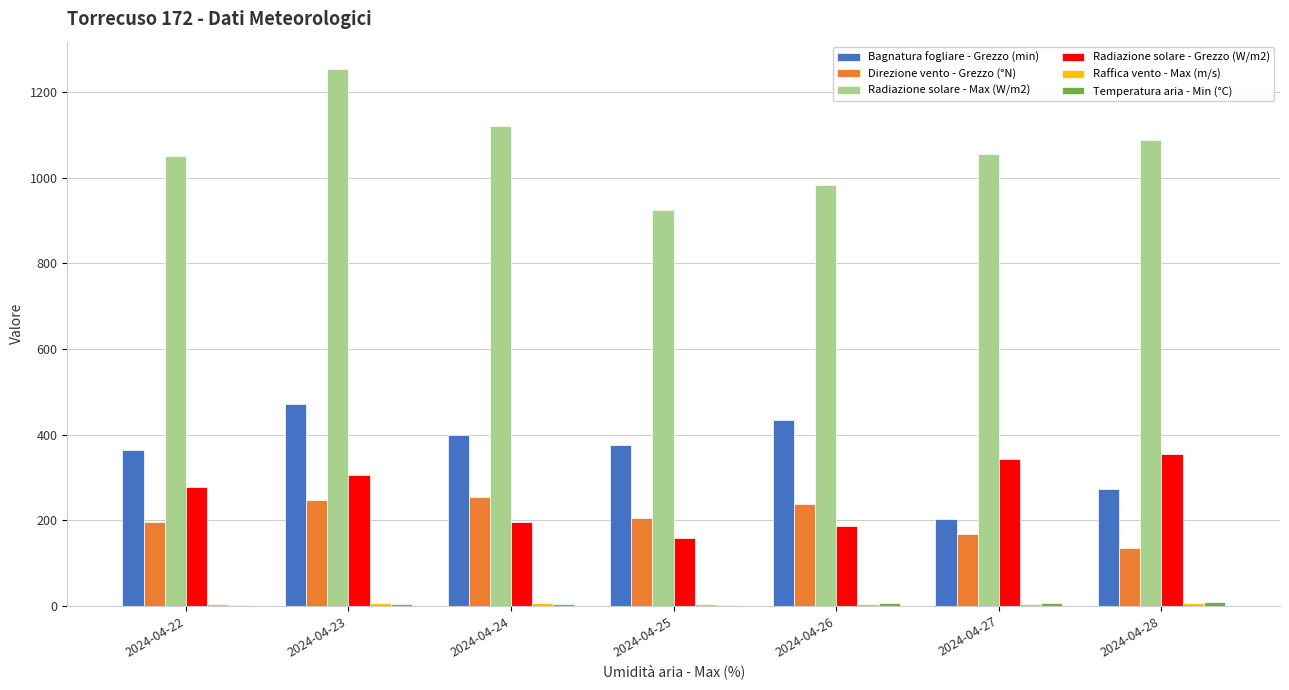

Where does the Radiazione solare - Max (W/m2) series first go above 1055?

2024-04-23